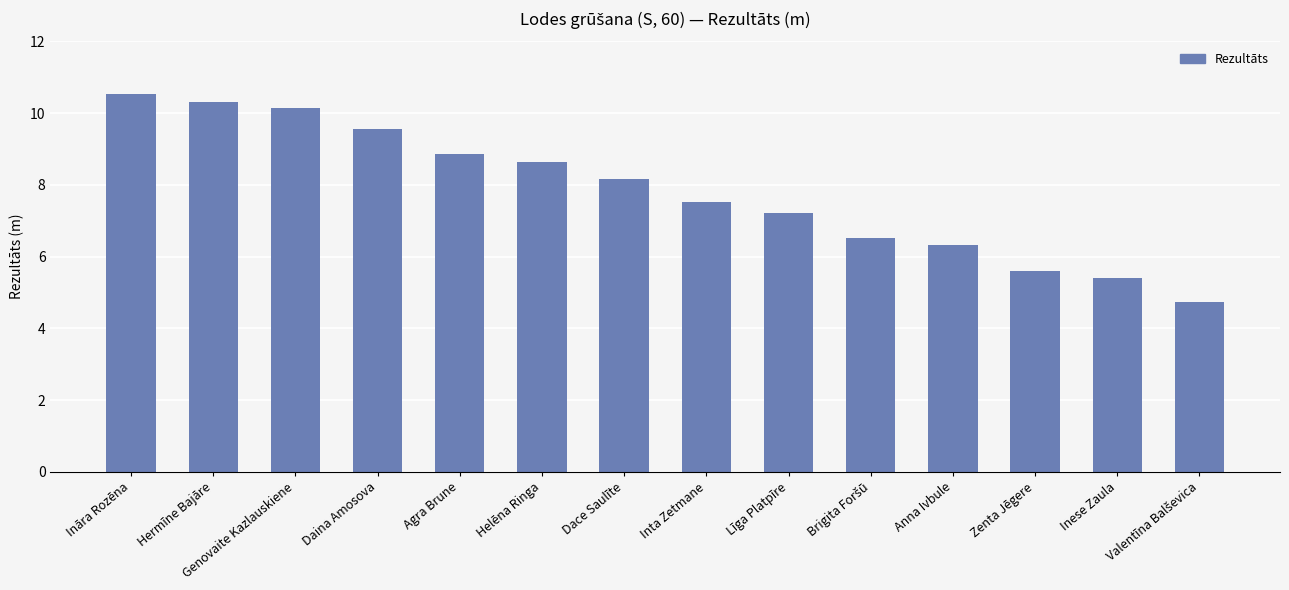

What is the value of the 11th bar from the left?

6.3